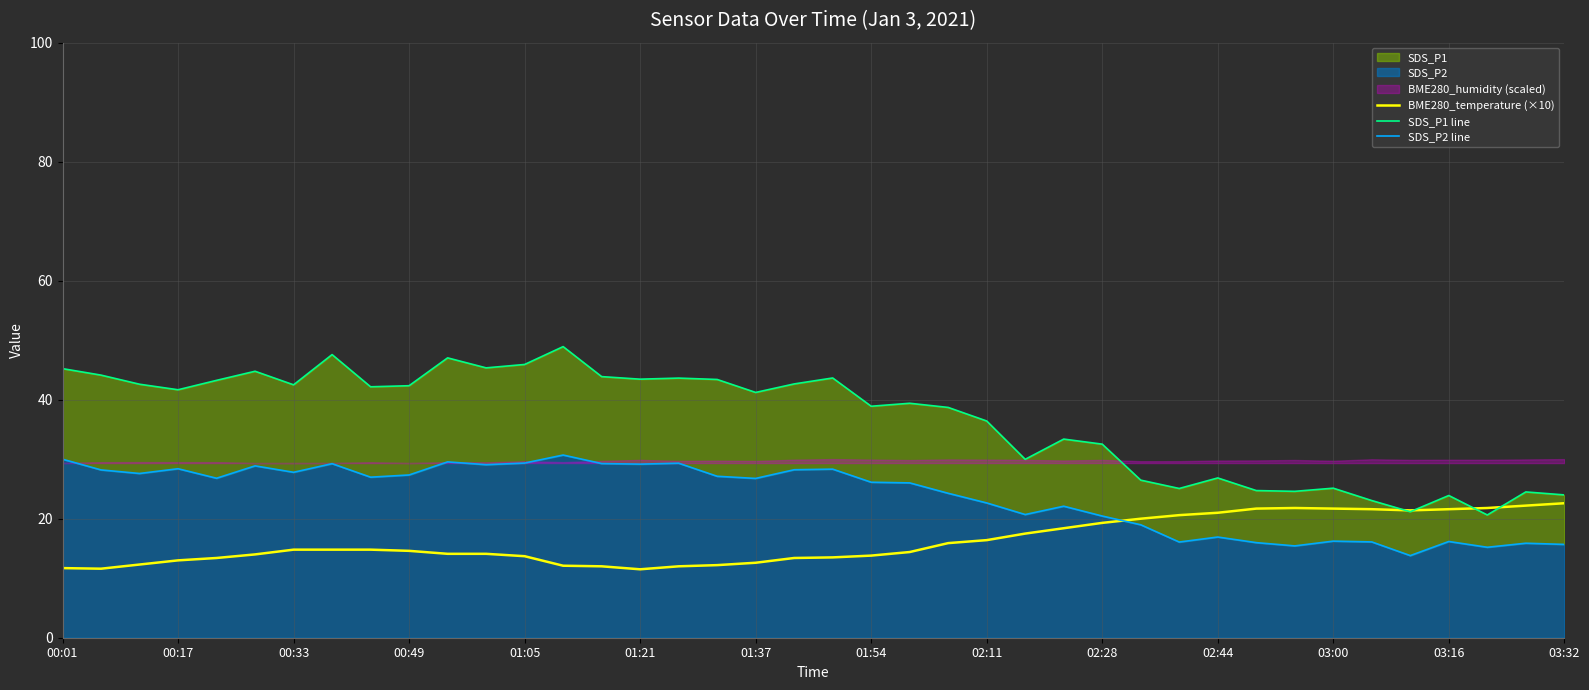

The SDS_P1 line series shows 9.2 at 14. True or false?

False